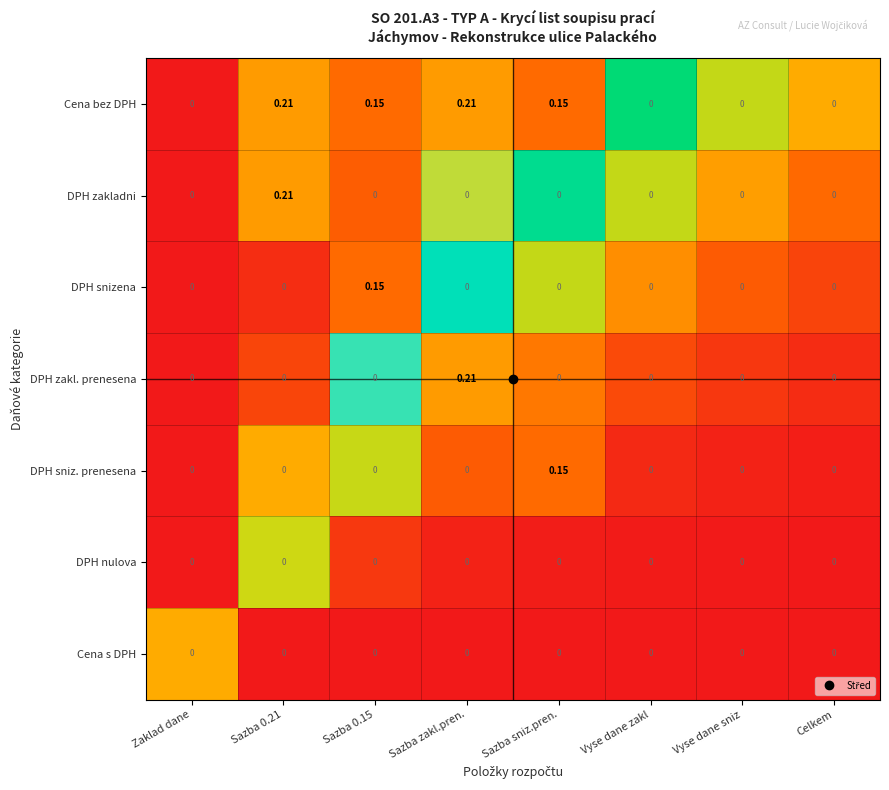

Which series has the largest total across all categories?

Cena bez DPH